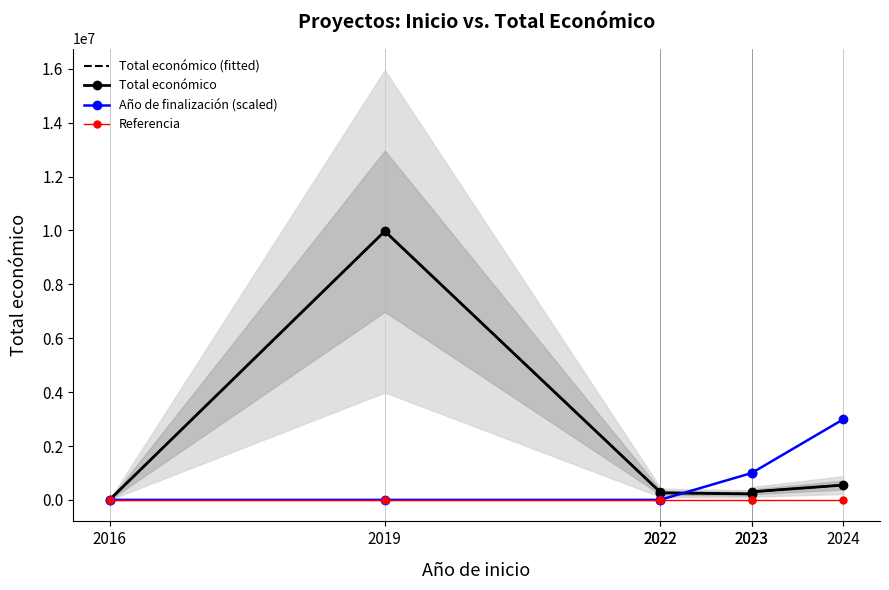

At which category does the chart reach its peak across all series?

2019